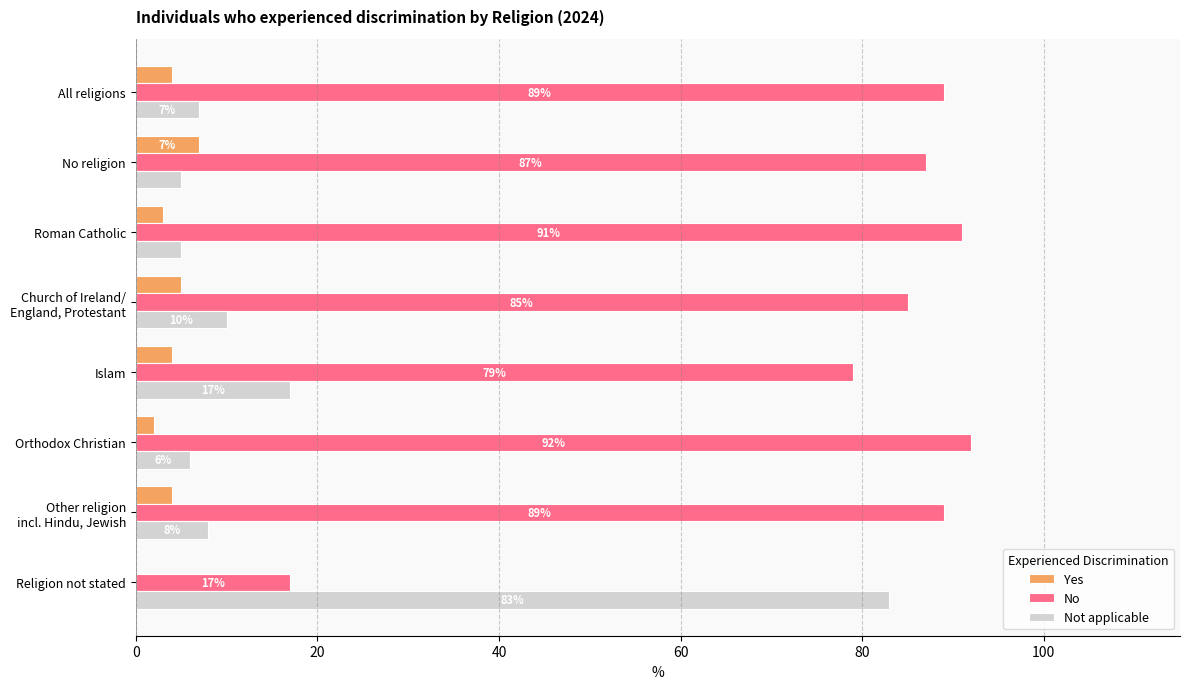

What is the greatest value displayed?

92